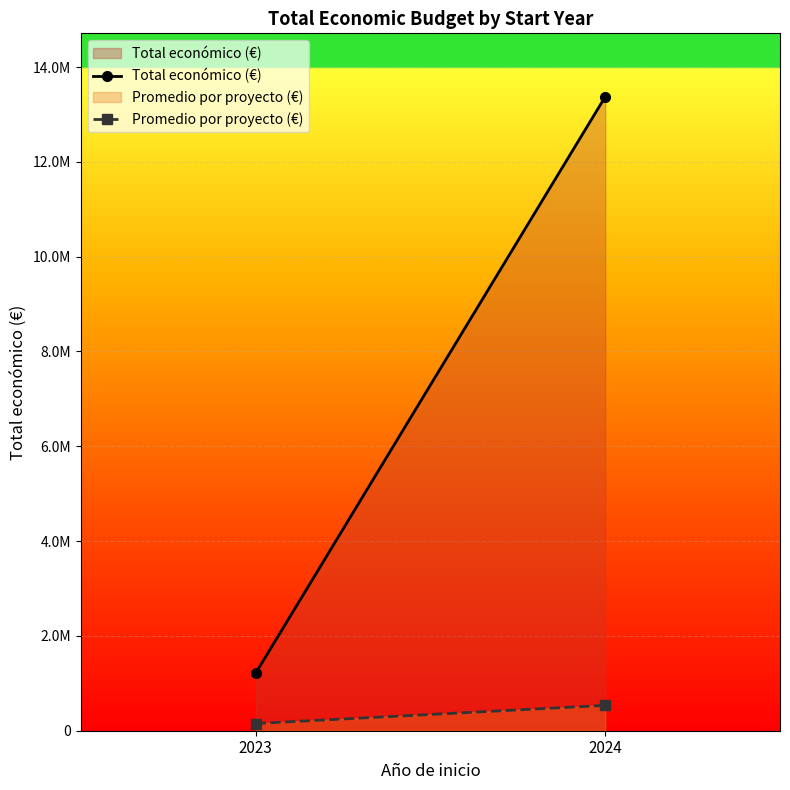

Reading left to right, extract all data points from this chart.

Total económico (€): 2023=1214279.0	2024=13373828.0
Promedio por proyecto (€): 2023=151784.9	2024=534953.1